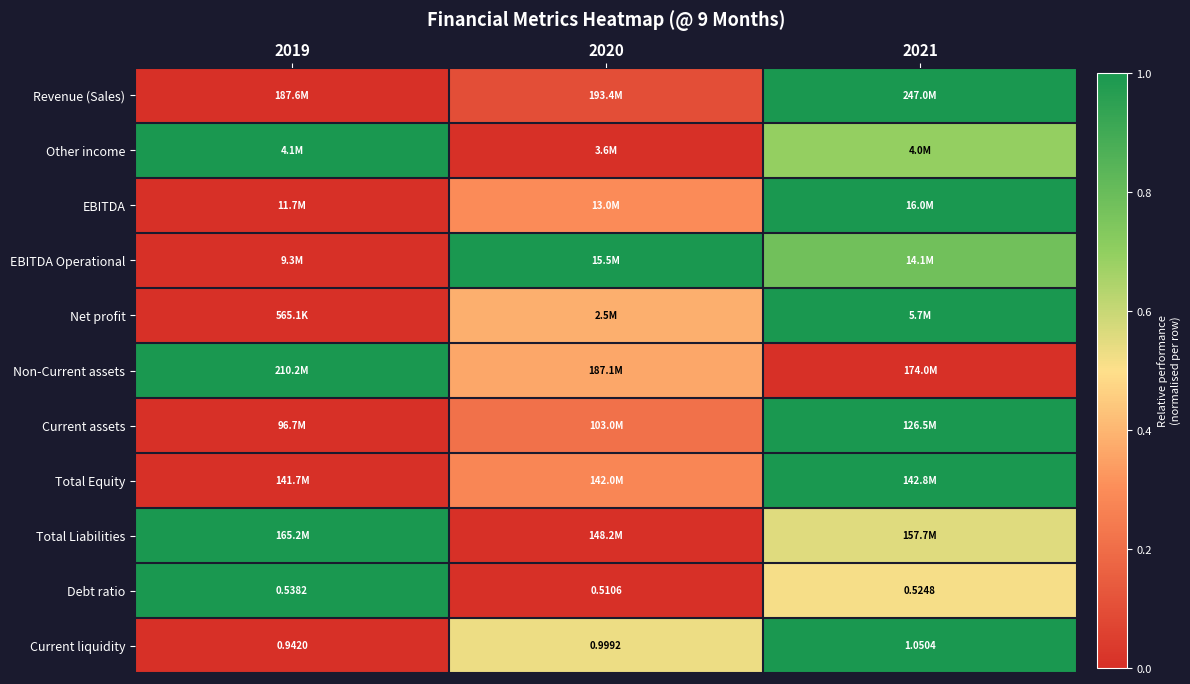

Which series changed the most between 2019 and 2021?

Revenue (Sales)